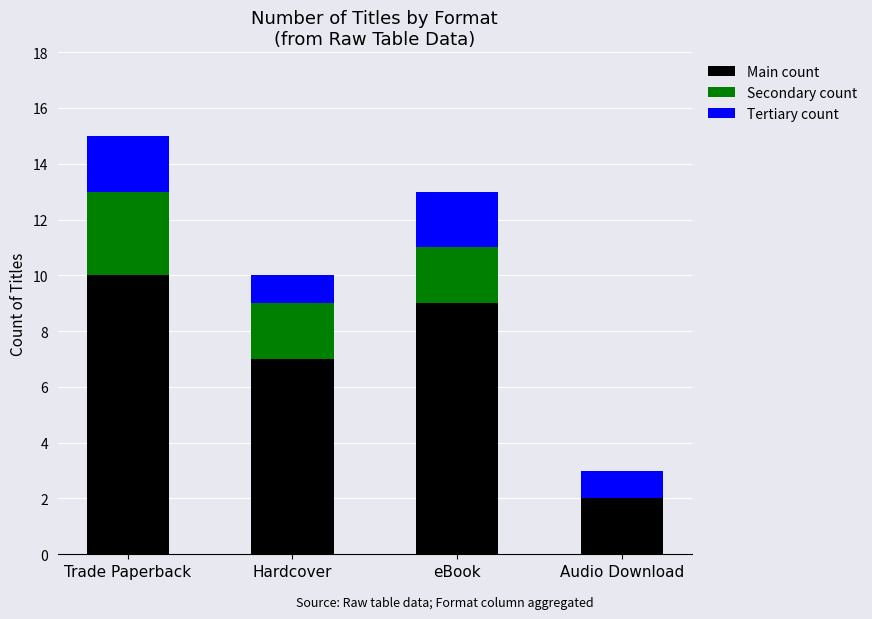

At which category is the sum across all series the highest?

Trade Paperback